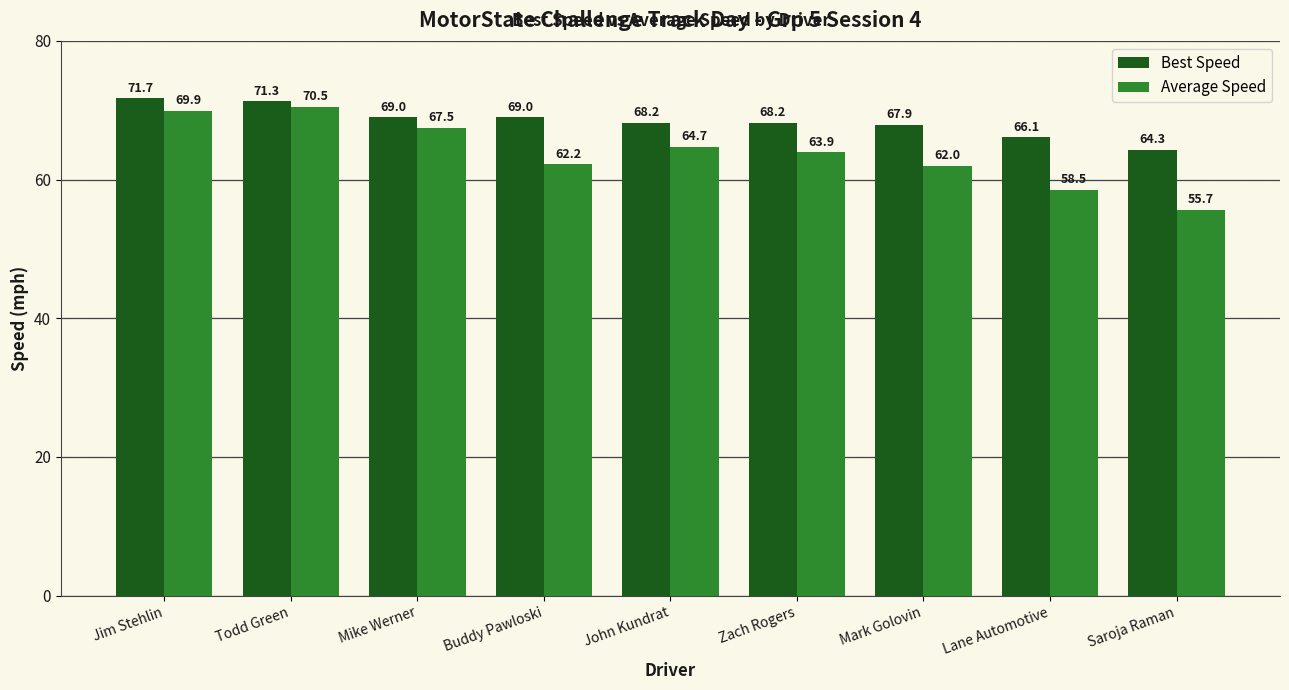

Is the value of Best Speed at Mike Werner greater than the value of Average Speed at Saroja Raman?

Yes